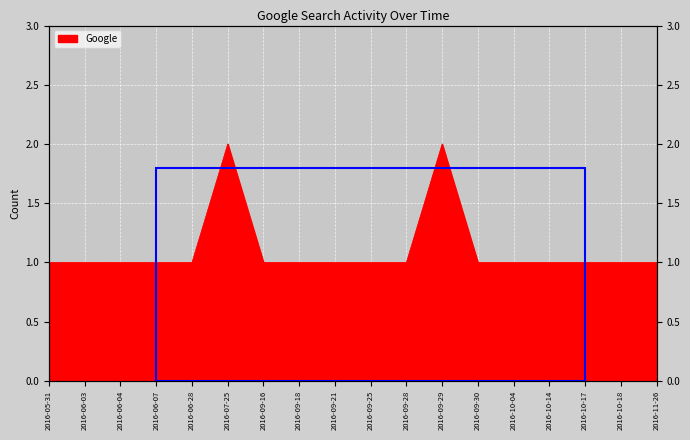

Between 2016-10-18 and 2016-09-21, which is larger?

2016-10-18